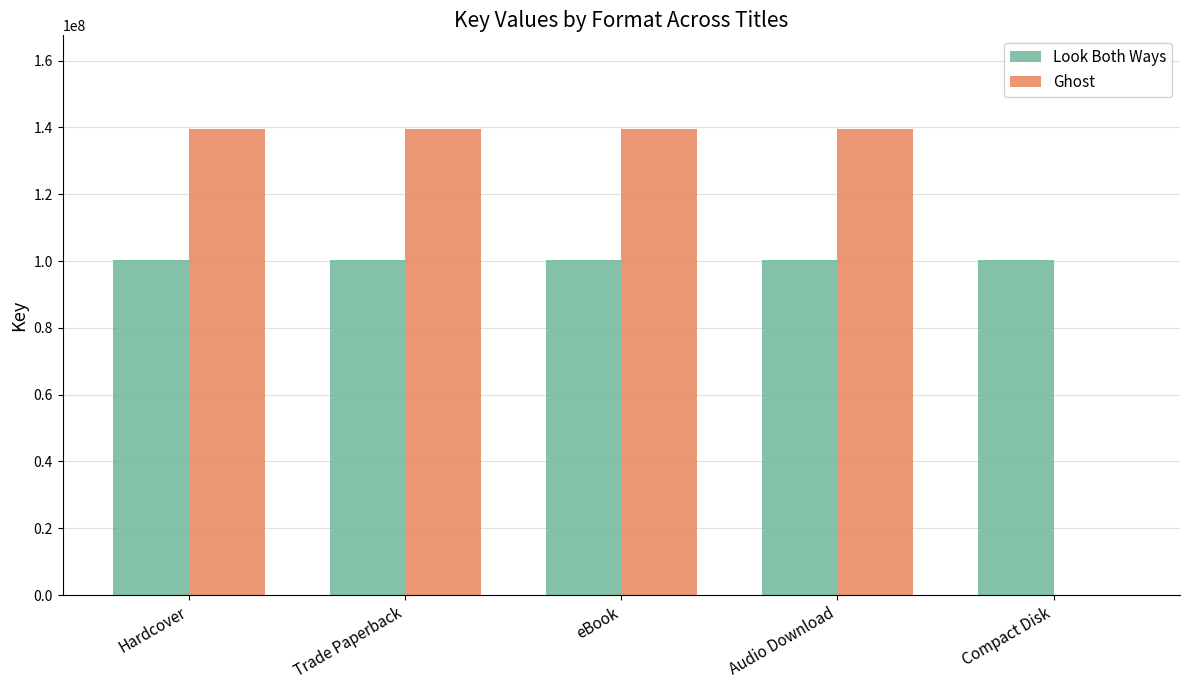

Is it true that Ghost equals 0 at Compact Disk?

True